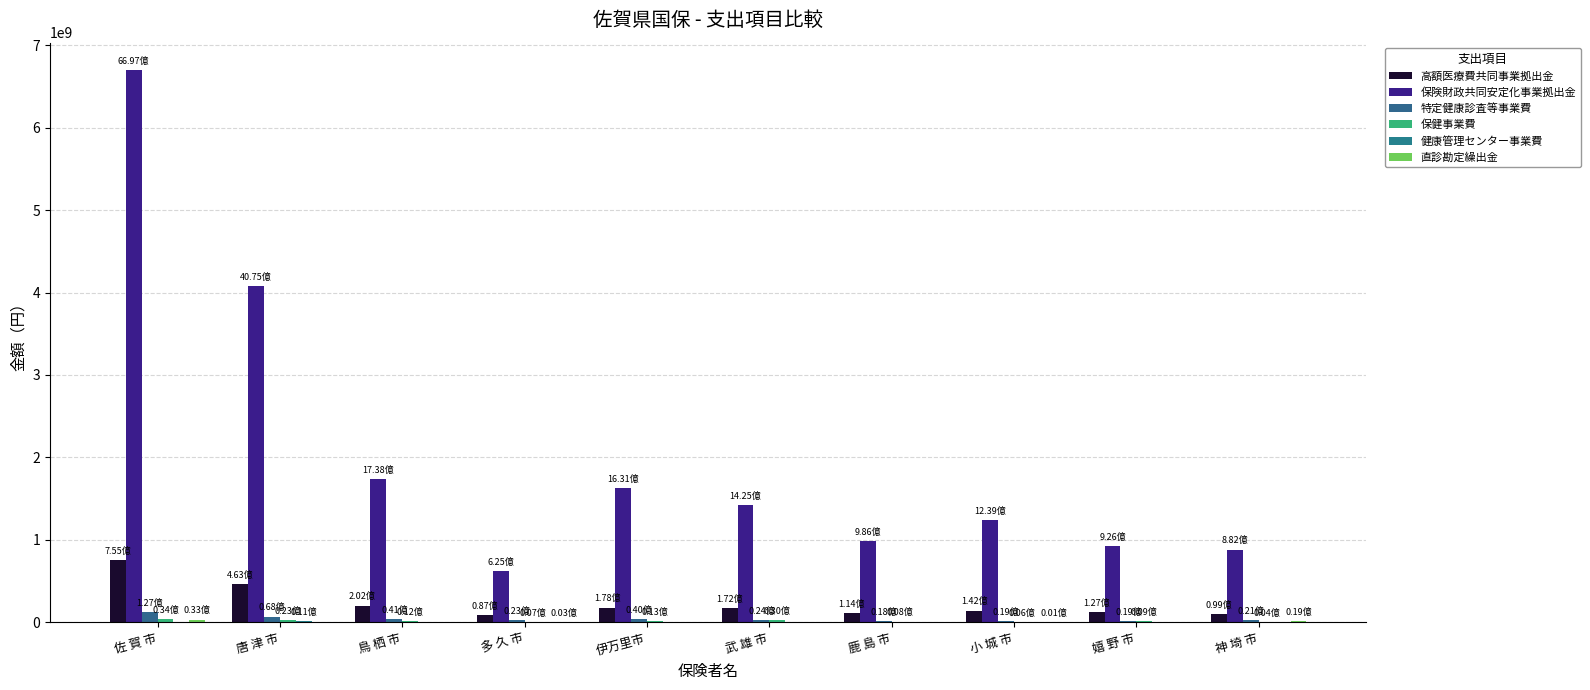

At which label does 保健事業費 first exceed 12017391?

佐 賀 市